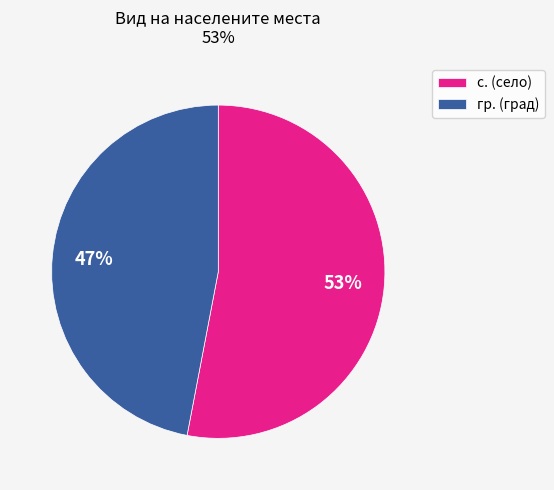

Does гр. account for over 50% of the chart?

No